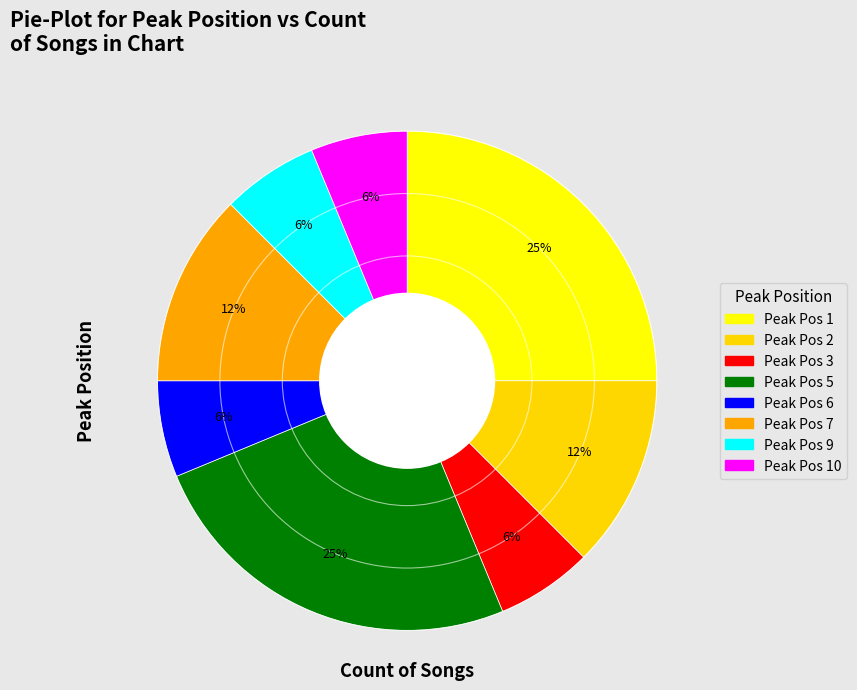

Count the number of slices in the pie.

8